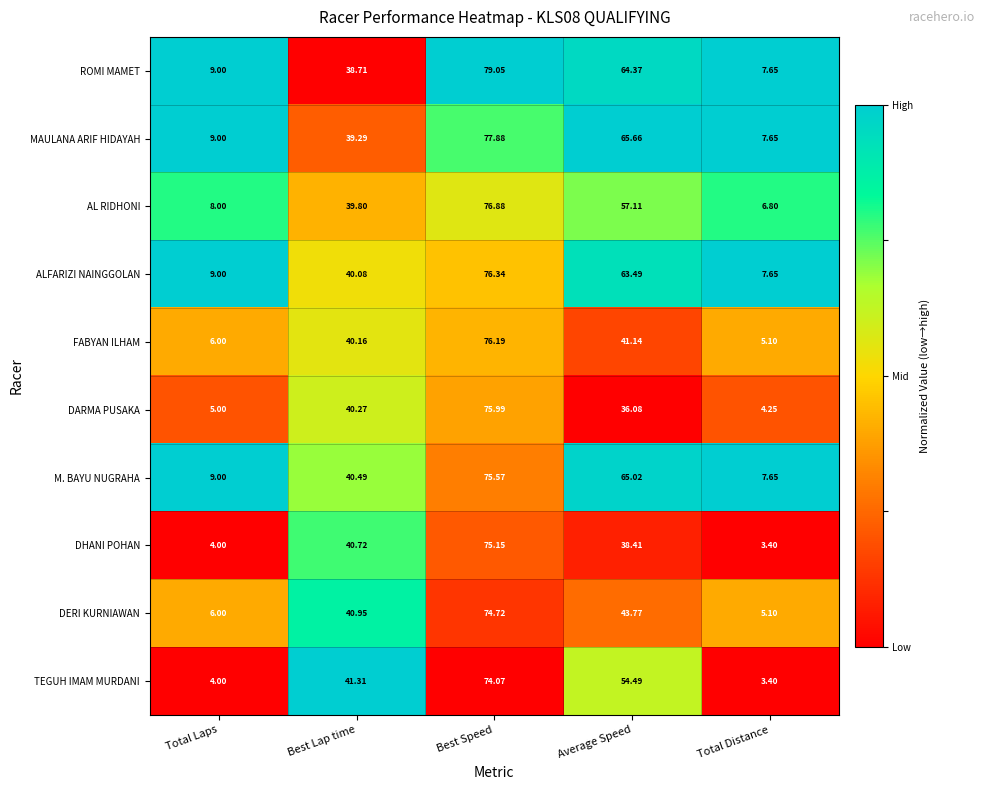

At which label does AL RIDHONI first exceed 39?

Best Lap time